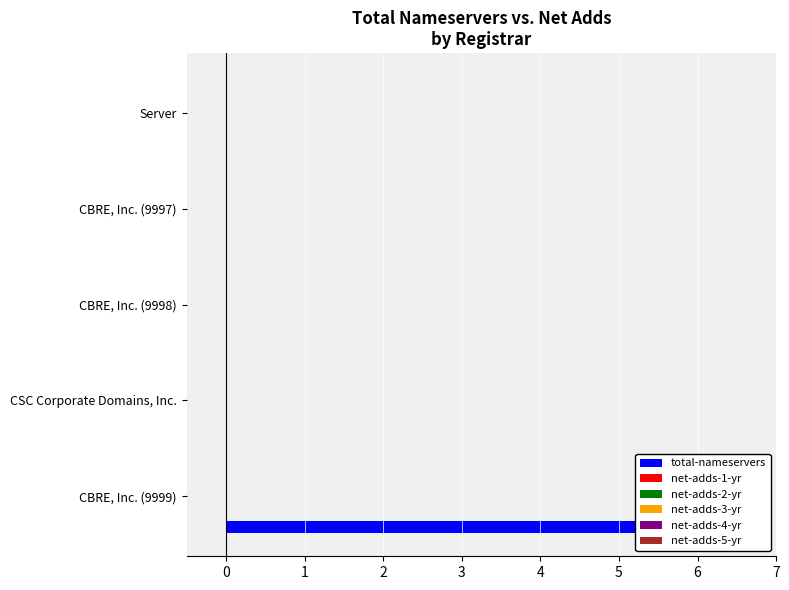

True or false: net-adds-2-yr has a value of 0.1 at 2.

True